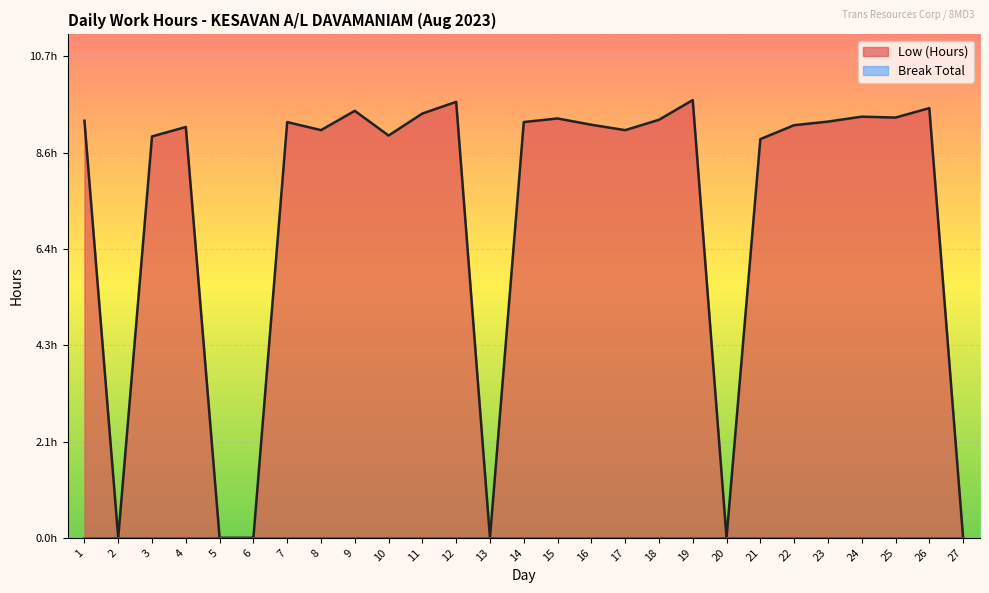

How many lines are shown in the chart?

1